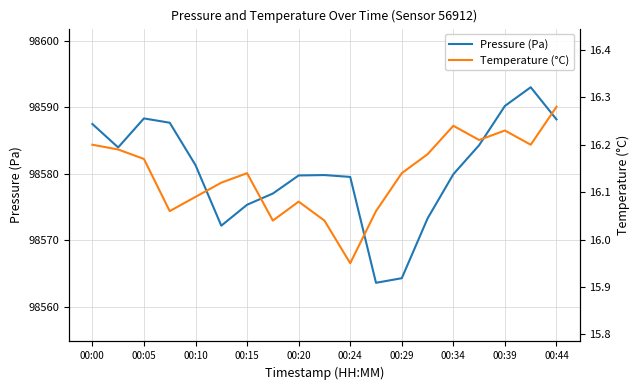

At which label does Pressure (Pa) first exceed 98579?

00:00